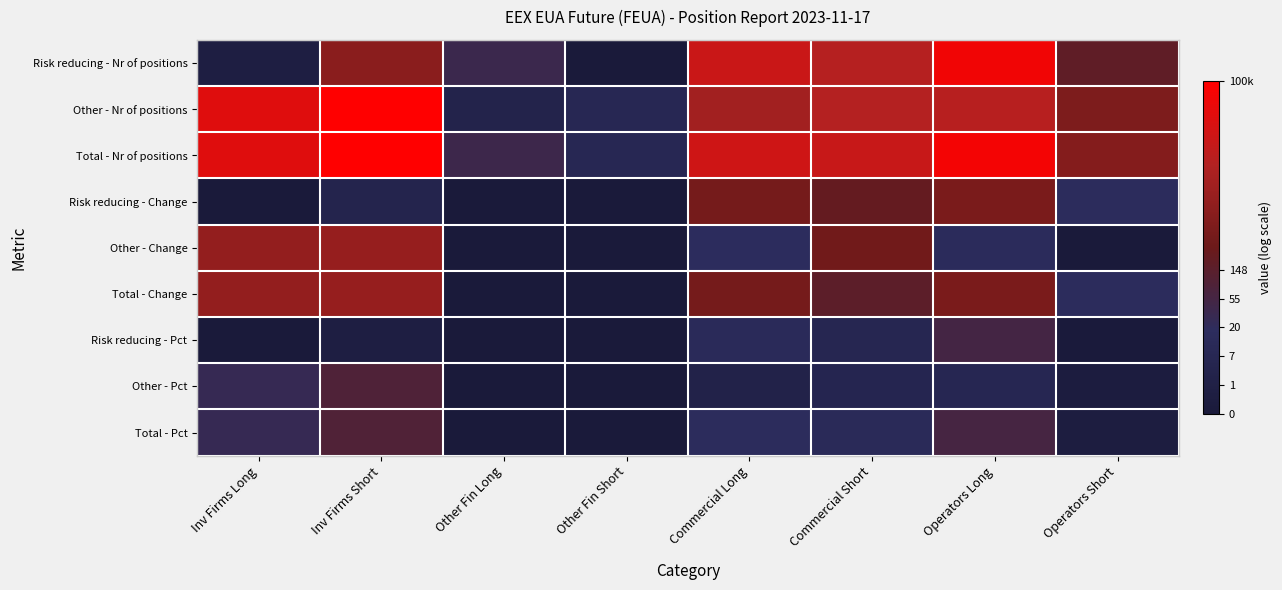

At Other Fin Long, list the series in order from smallest to largest.

Risk reducing - Change, Other - Change, Total - Change, Other - Pct, Risk reducing - Pct, Total - Pct, Other - Nr of positions, Risk reducing - Nr of positions, Total - Nr of positions